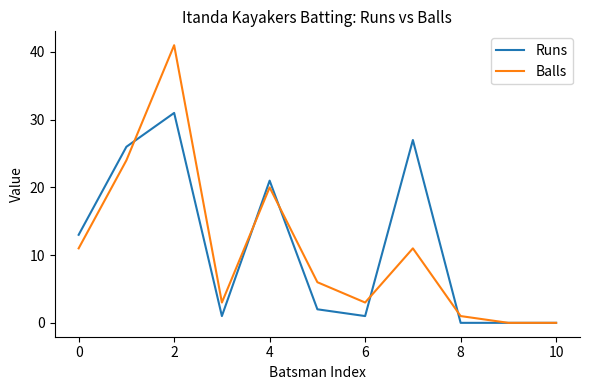

What are all the series names shown in the legend?

Runs, Balls